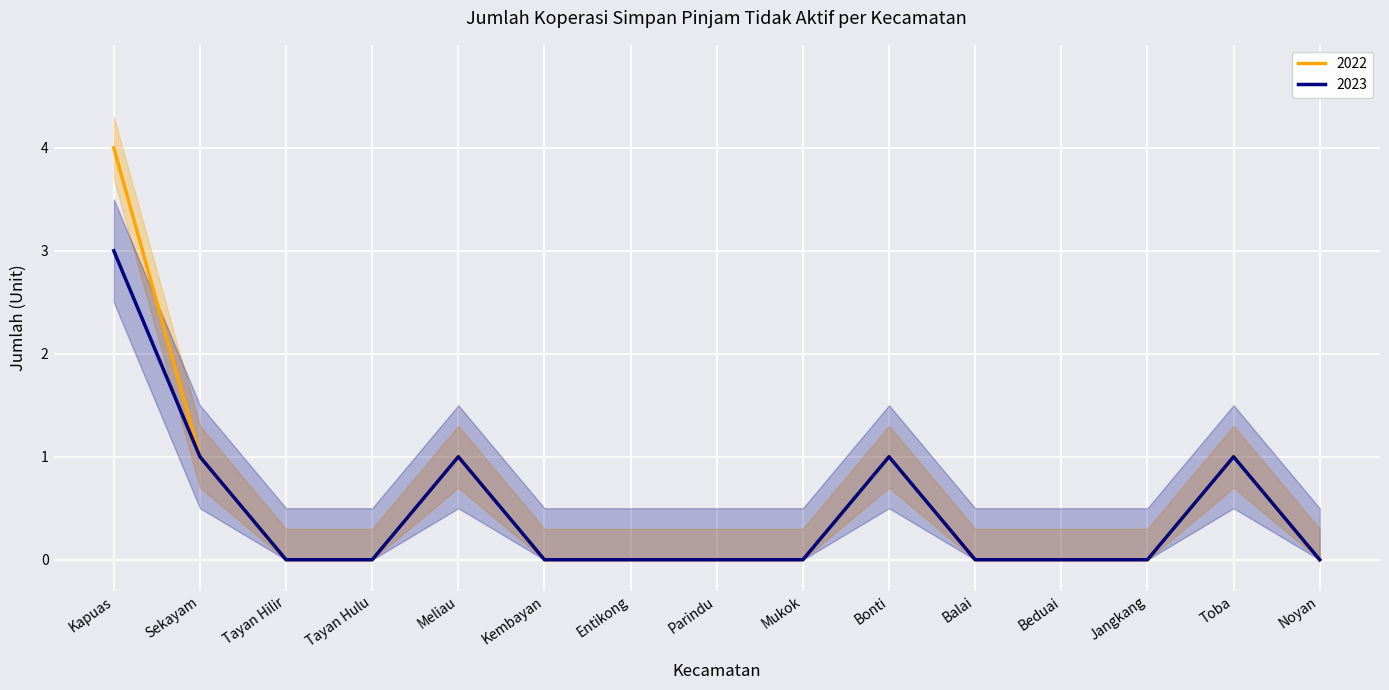

Which category has the lowest value in the 2022 series?

Tayan Hilir